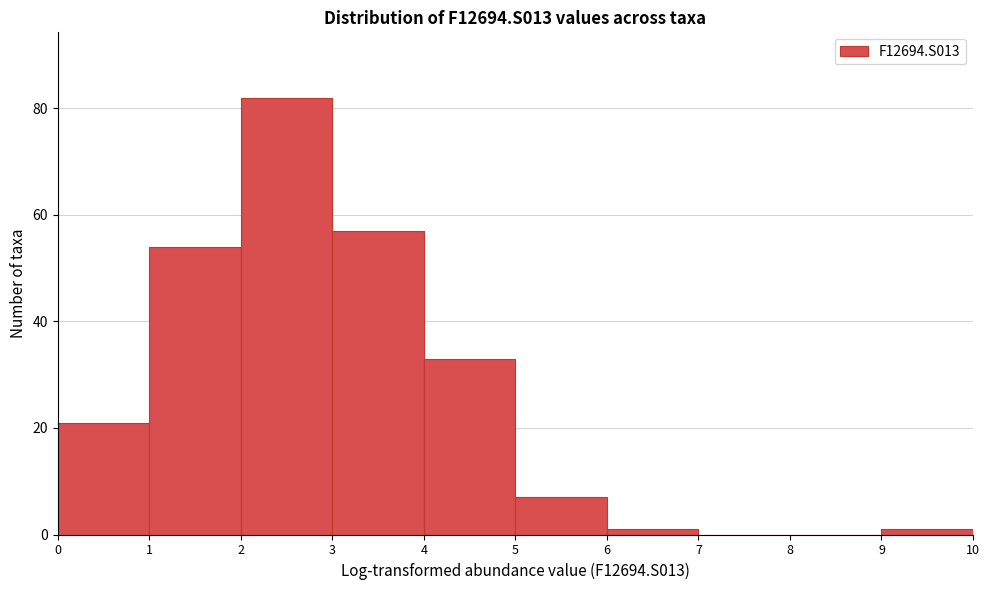

Over which range of the x-axis is the bar tallest?

2 to 3